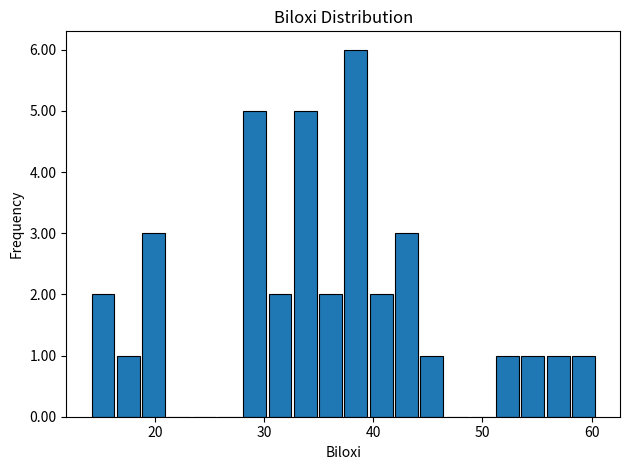

Read against the x-axis, roughly where is the centre of the tallest bar?

38